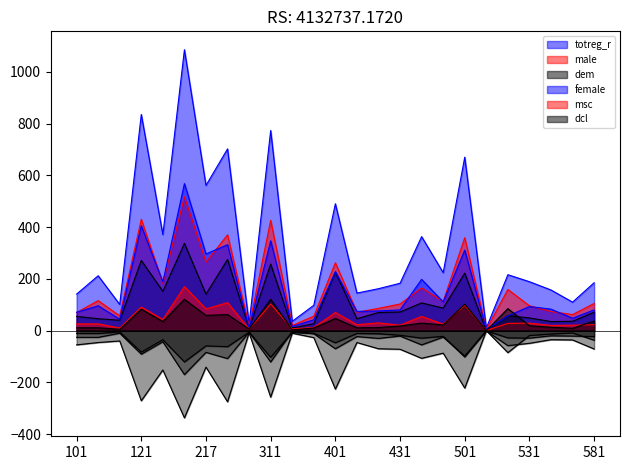

Which series ends up on top after the final intersection of dcl and msc?

dcl